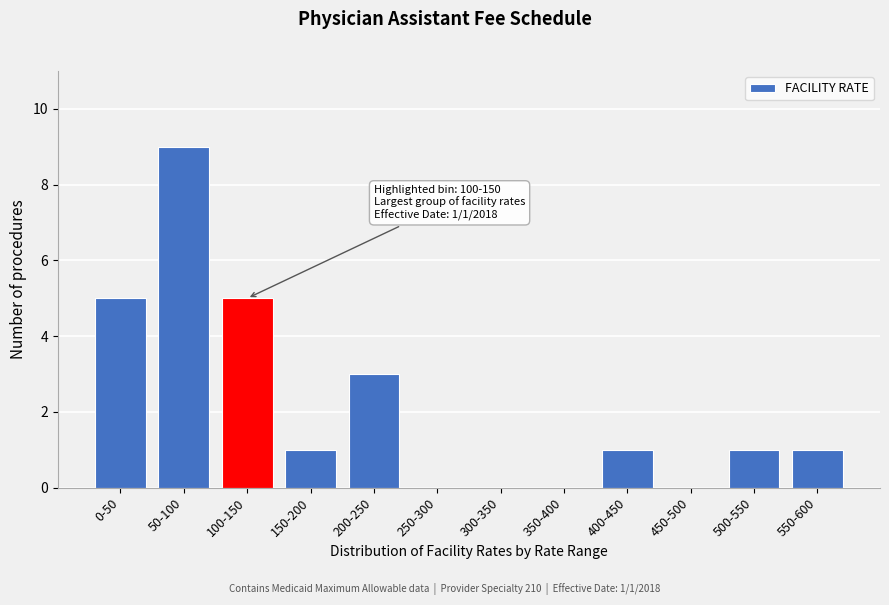

Reading left to right, list all the values displayed in this chart.

0-50=5	50-100=9	100-150=5	150-200=1	200-250=3	250-300=0	300-350=0	350-400=0	400-450=1	450-500=0	500-550=1	550-600=1